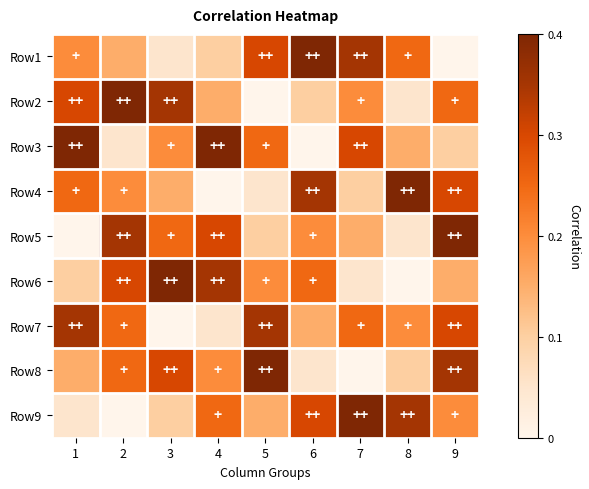

At how many categories does at least one series exceed 5?

9